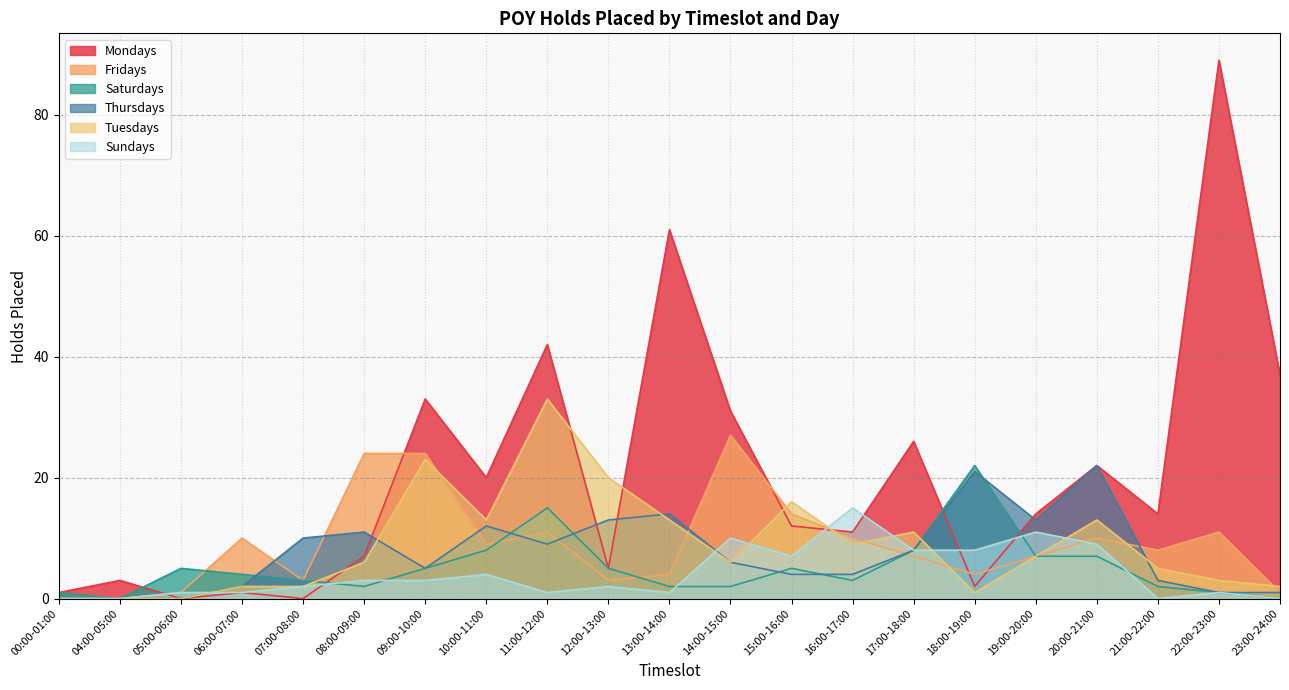

True or false: Thursdays and Saturdays intersect in this chart.

True